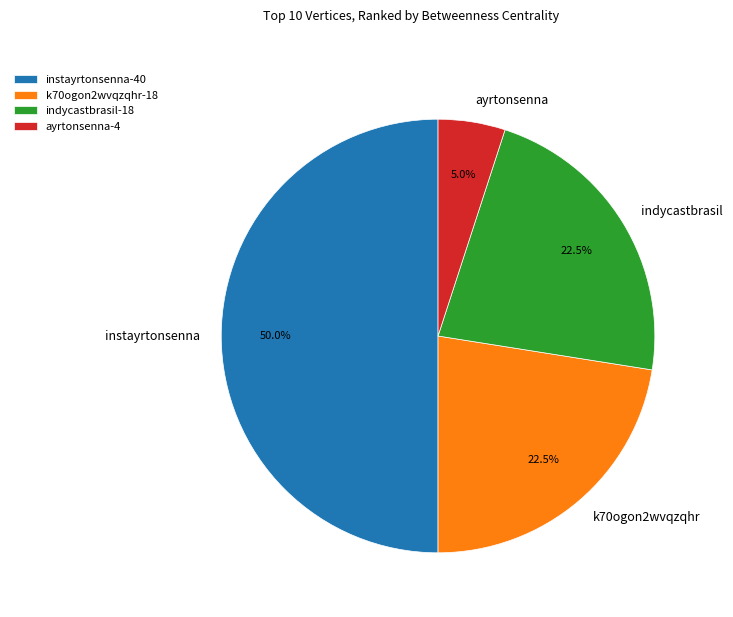

What portion of the pie excludes instayrtonsenna?

50.0%